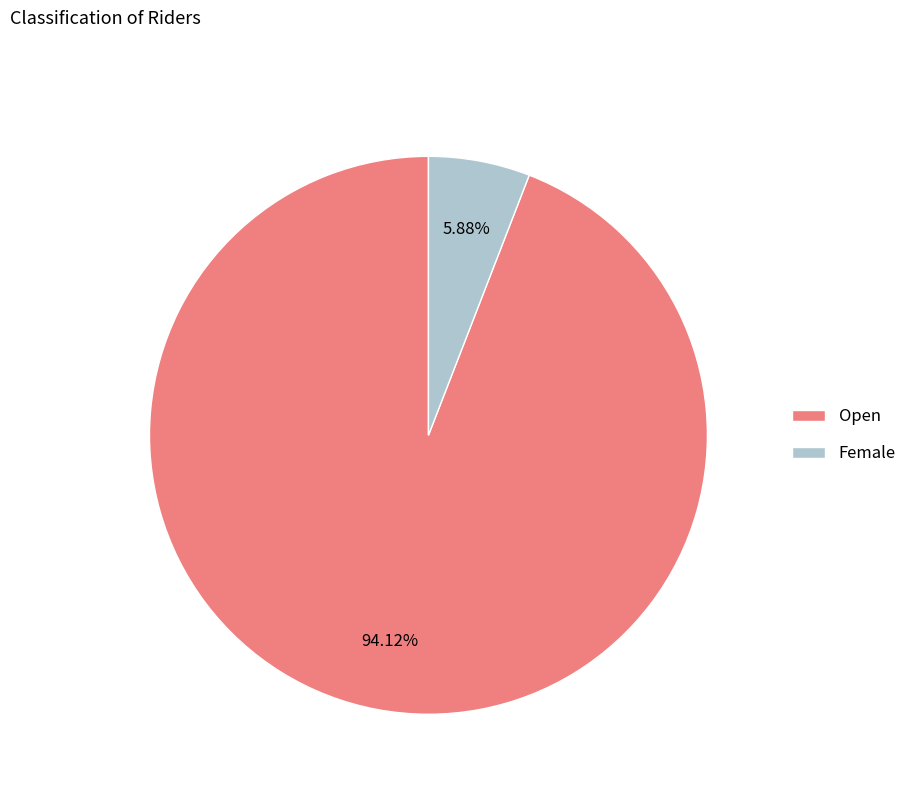

Between Open and Female, which is larger?

Open